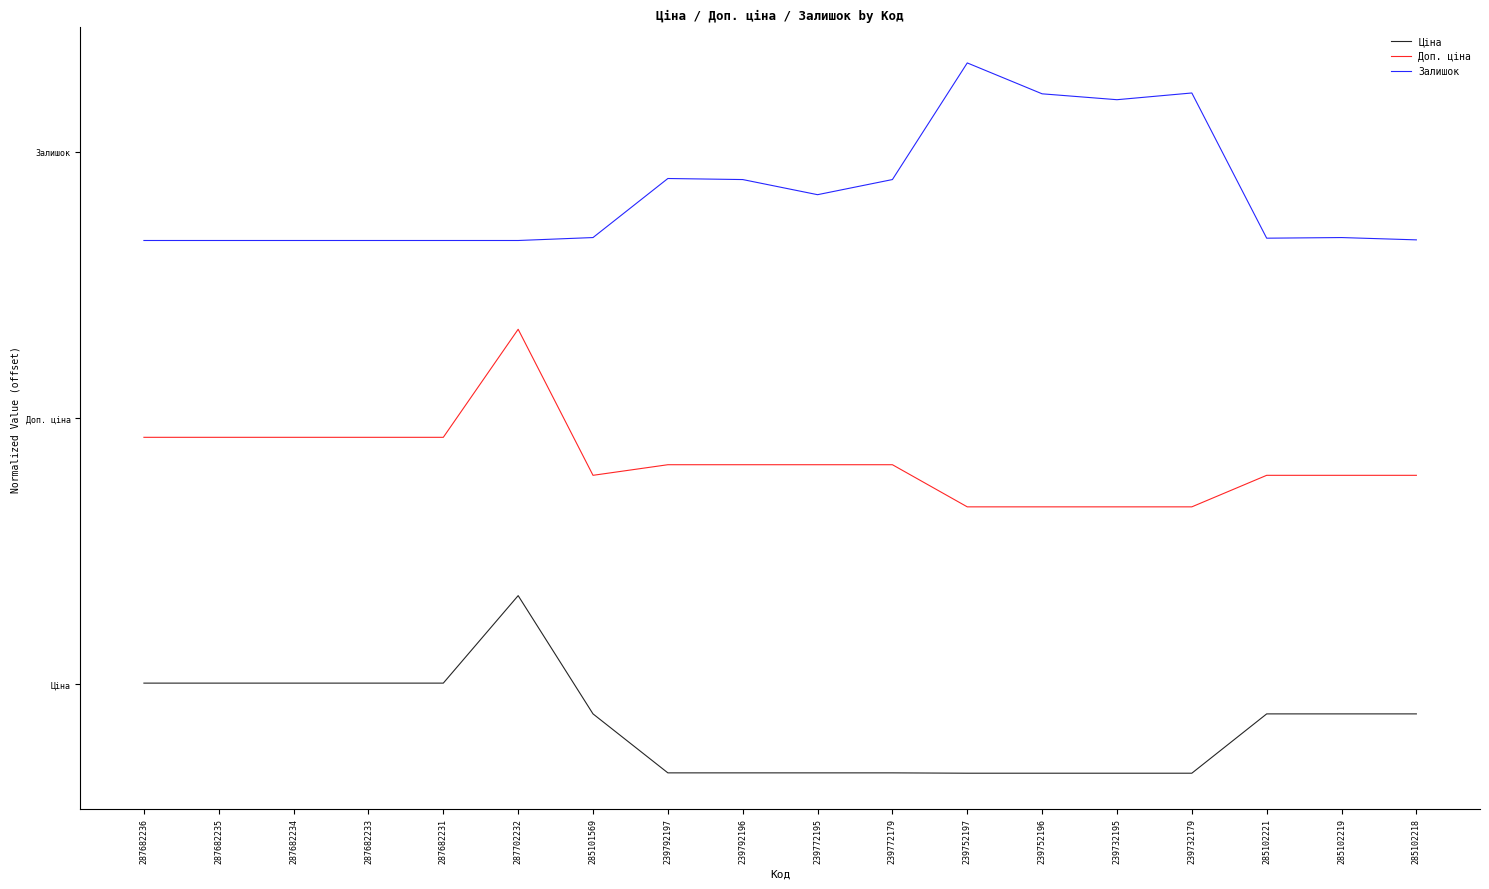

Does the chart display data point markers on the line(s)?

No